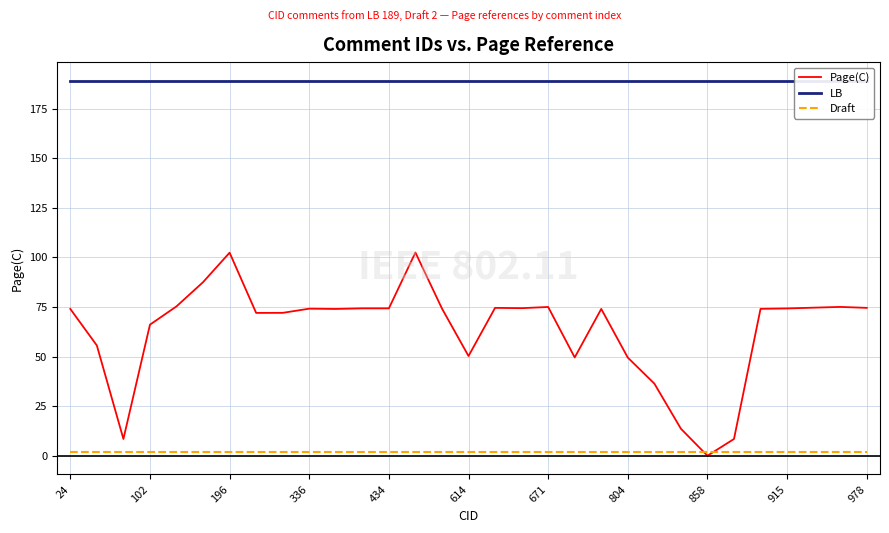

Which series has the widest spread of values?

Page(C)